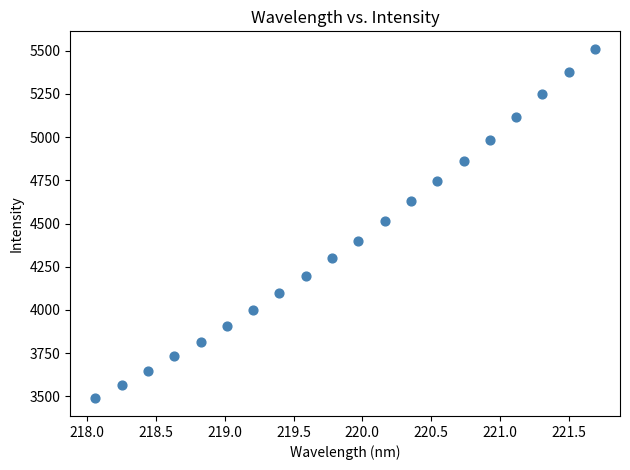

What is the range of Y values (max minus min)?

2022.8